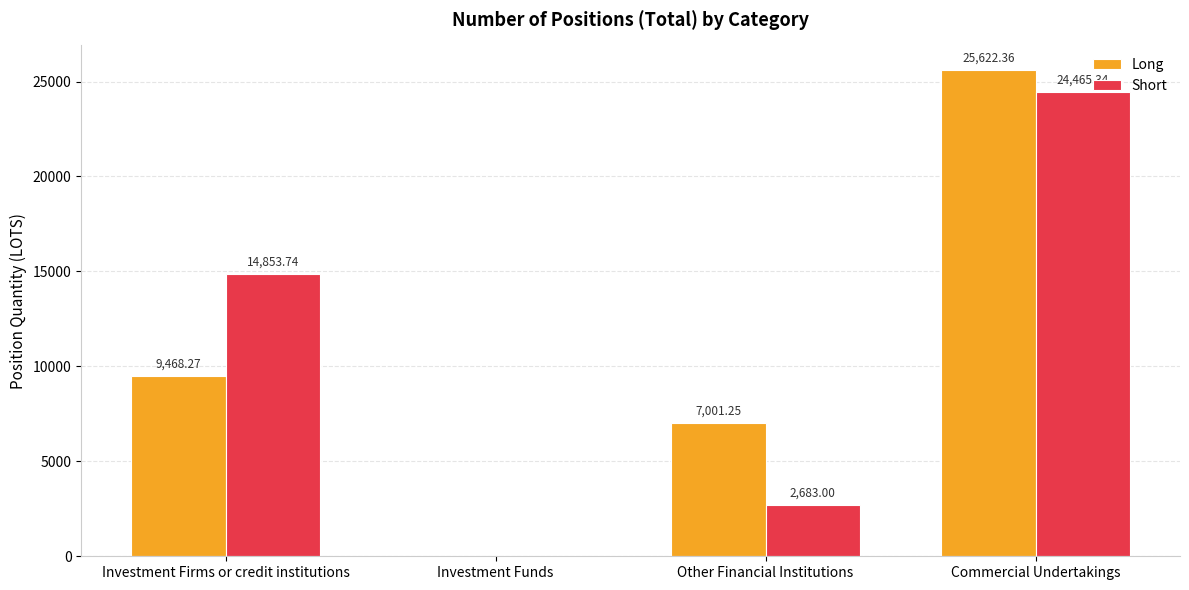

At which category is the sum across all series the highest?

Commercial Undertakings